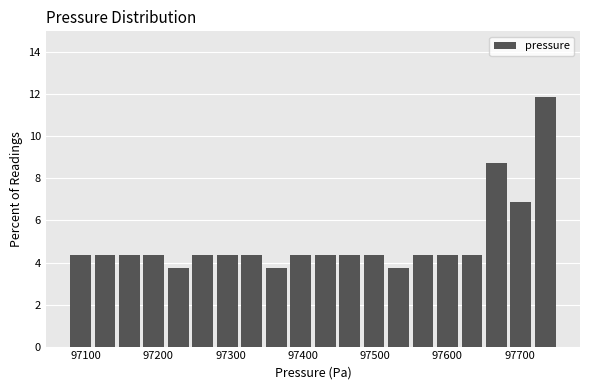

Around what value on the x-axis is the tallest bar? Give the approximate position of its centre, as read against the axis.

97740